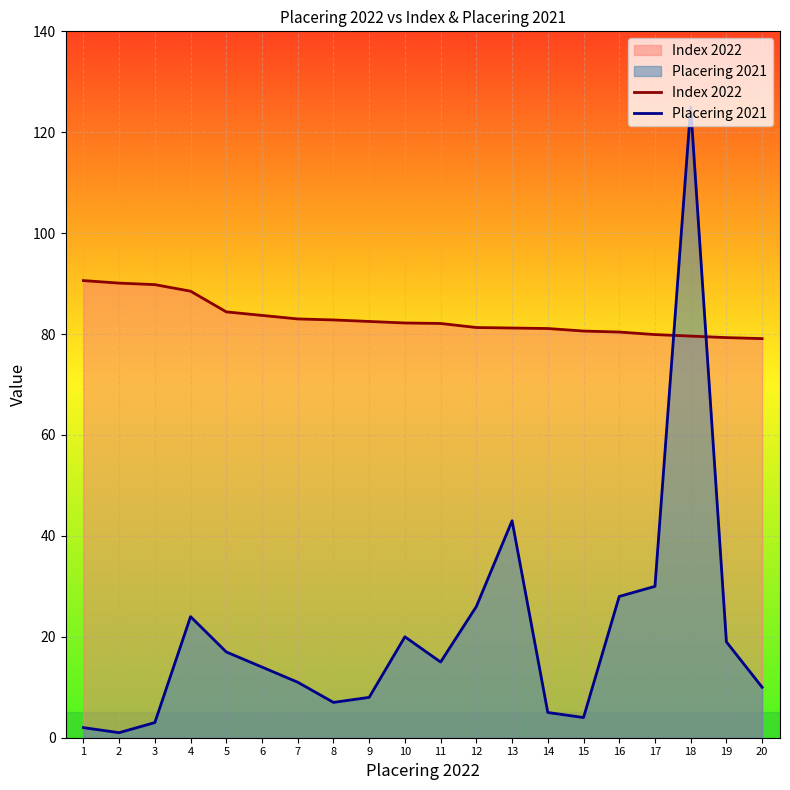

What is the smallest value displayed?

1.0